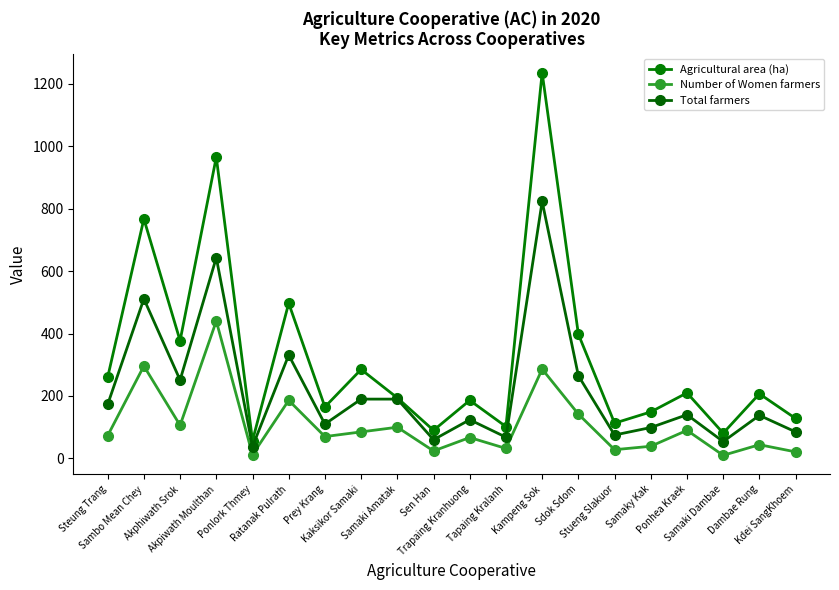

How many series are shown in this chart?

3